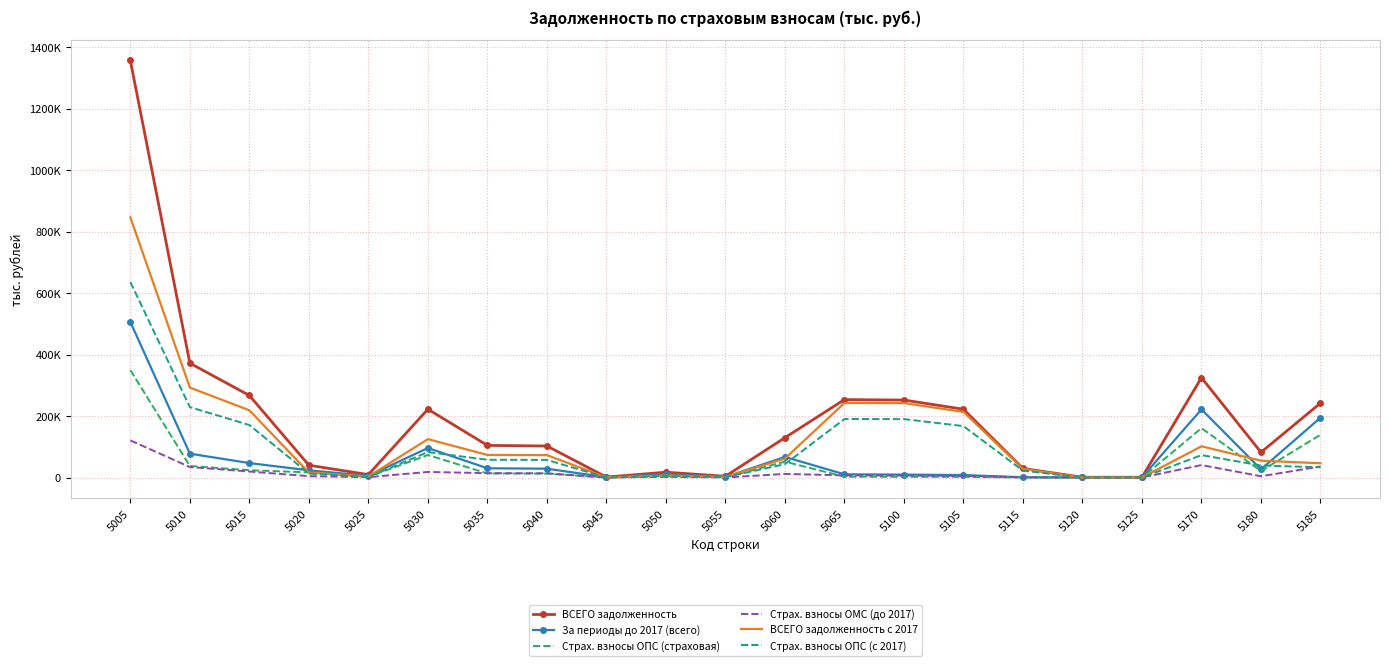

At which category is the sum across all series the highest?

5005